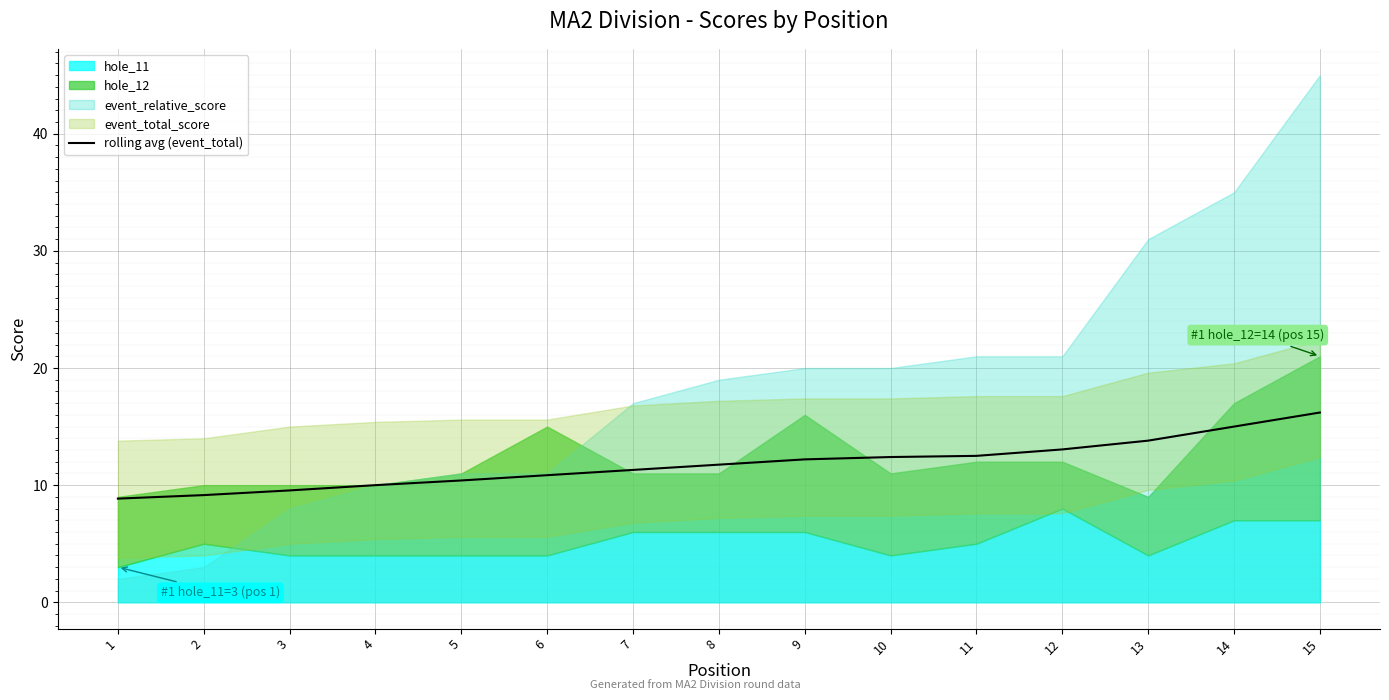

True or false: rolling avg (event_total) has a value of 9.2 at 2.

True